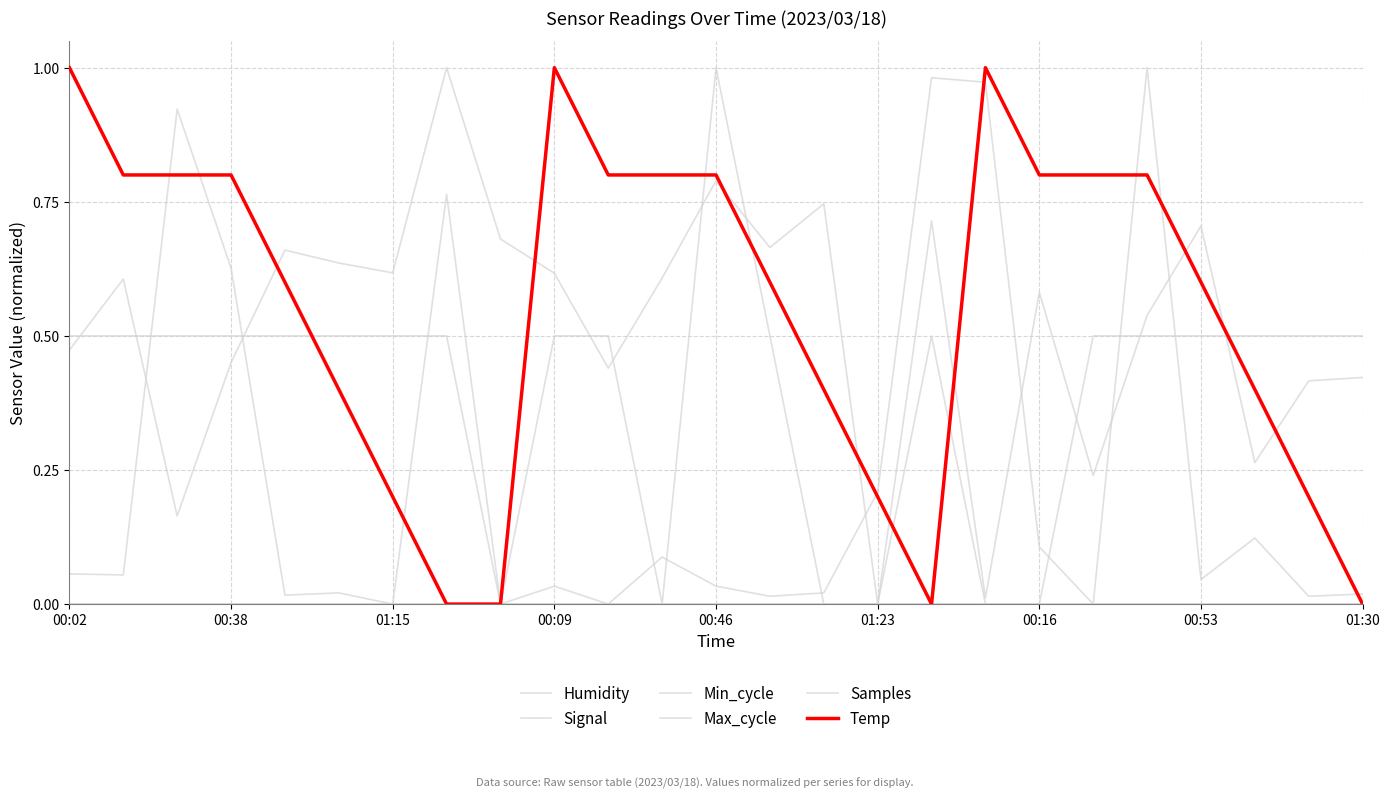

Reading left to right, transcribe all the data shown in this chart.

Humidity: 0.0	0.0	0.0	0.0	0.0	0.0	0.0	0.0	0.0	0.0	0.0	0.0	0.0	0.0	0.0	0.0	0.0	0.0	0.0	0.0	0.0	0.0	0.0	0.0	0.0
Signal: 0.5	0.5	0.5	0.5	0.5	0.5	0.5	0.5	0.0	0.5	0.5	0.0	1.0	0.5	0.0	0.0	0.5	0.0	0.0	0.5	0.5	0.5	0.5	0.5	0.5
Min_cycle: 0.0	0.0	0.0	0.0	0.0	0.0	0.0	0.0	0.0	0.0	0.0	0.0	0.0	0.0	0.0	0.0	0.0	0.0	0.0	0.0	0.0	0.0	0.0	0.0	0.0
Max_cycle: 0.1	0.1	0.9	0.6	0.0	0.0	0.0	0.8	0.0	0.0	0.0	0.1	0.0	0.0	0.0	0.2	1.0	1.0	0.1	0.0	1.0	0.0	0.1	0.0	0.0
Samples: 0.5	0.6	0.2	0.5	0.7	0.6	0.6	1.0	0.7	0.6	0.4	0.6	0.8	0.7	0.7	0.0	0.7	0.0	0.6	0.2	0.5	0.7	0.3	0.4	0.4
Temp: 1.0	0.8	0.8	0.8	0.6	0.4	0.2	0.0	0.0	1.0	0.8	0.8	0.8	0.6	0.4	0.2	0.0	1.0	0.8	0.8	0.8	0.6	0.4	0.2	0.0